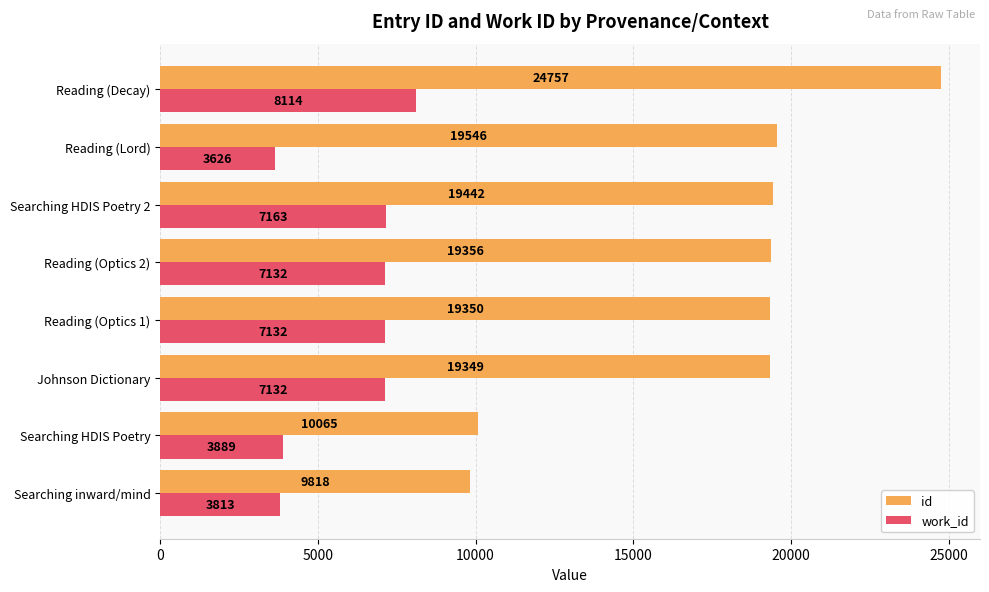

The value of work_id at Searching inward/mind is 2289. True or false?

False